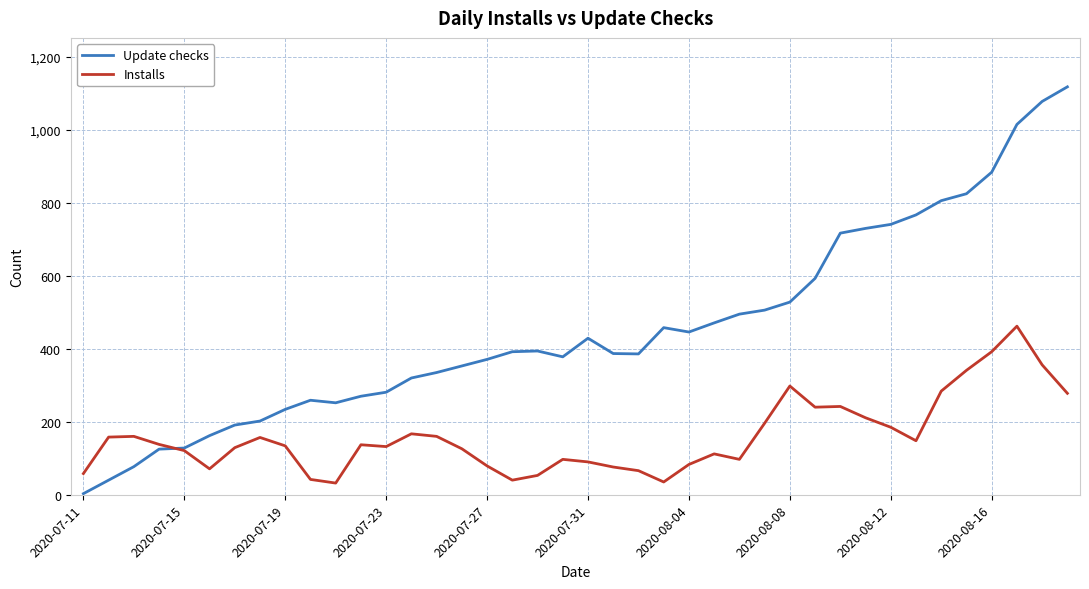

Which series has the largest total across all categories?

Update checks